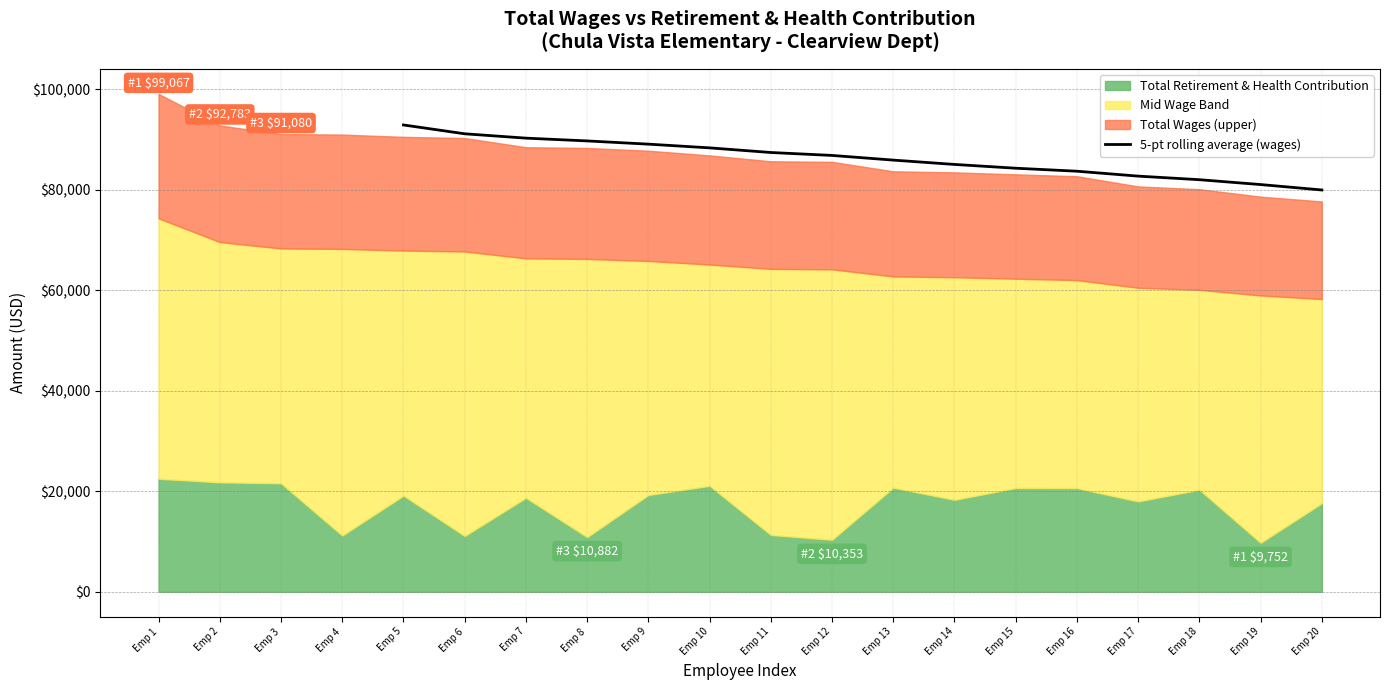

The value of 5-pt rolling average (wages) at Emp 6 is 47203.0. True or false?

False